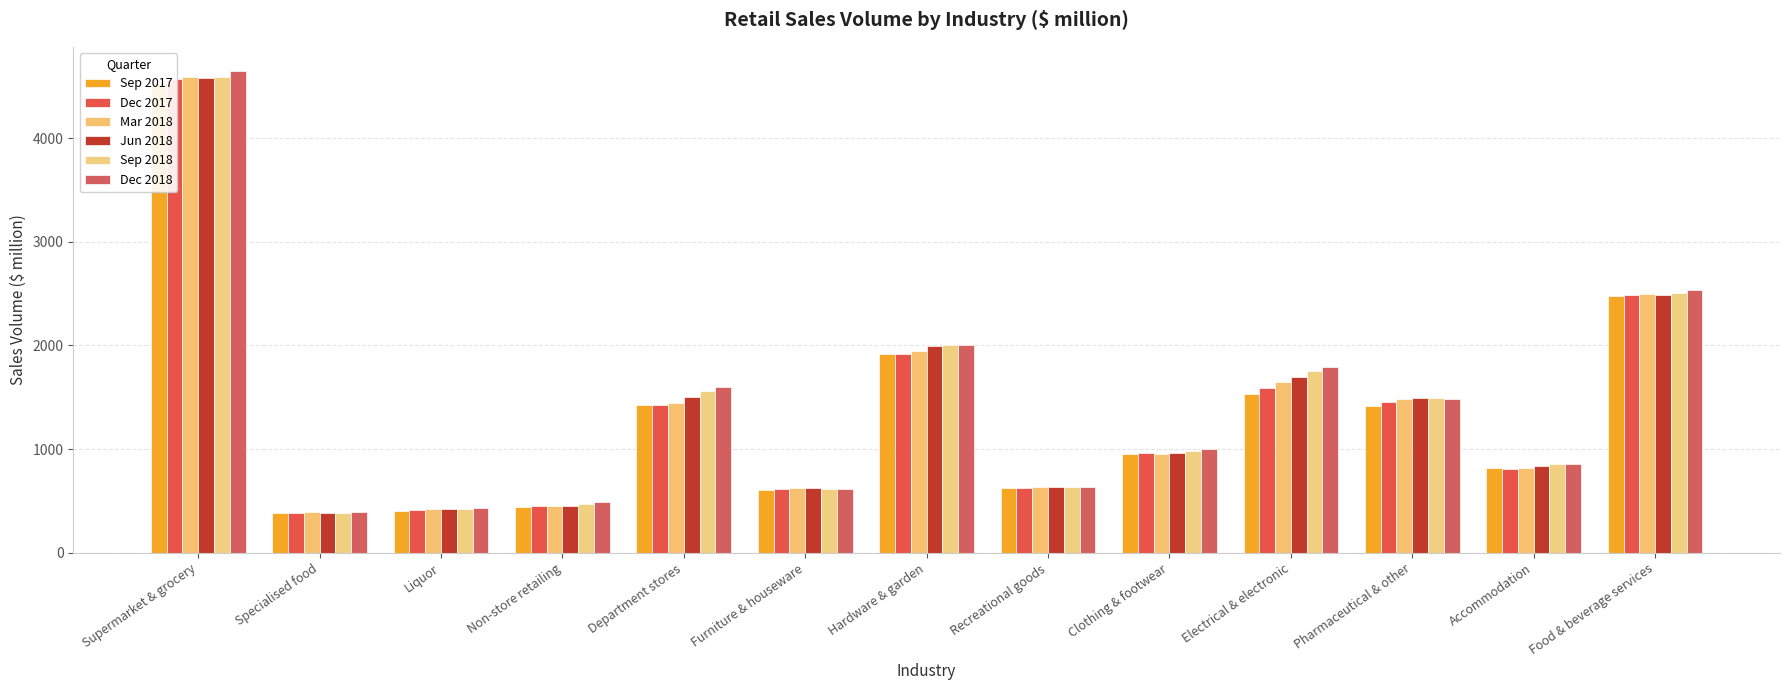

At which label does Mar 2018 reach its peak?

Supermarket & grocery